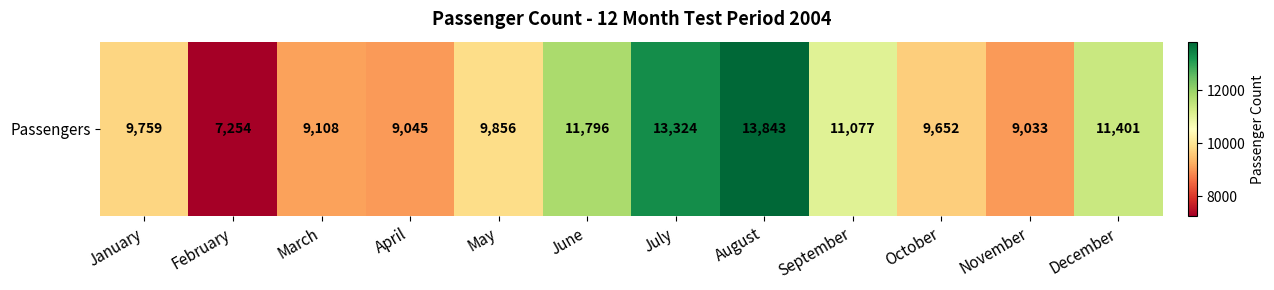

What is the difference between the maximum and minimum values?

6589